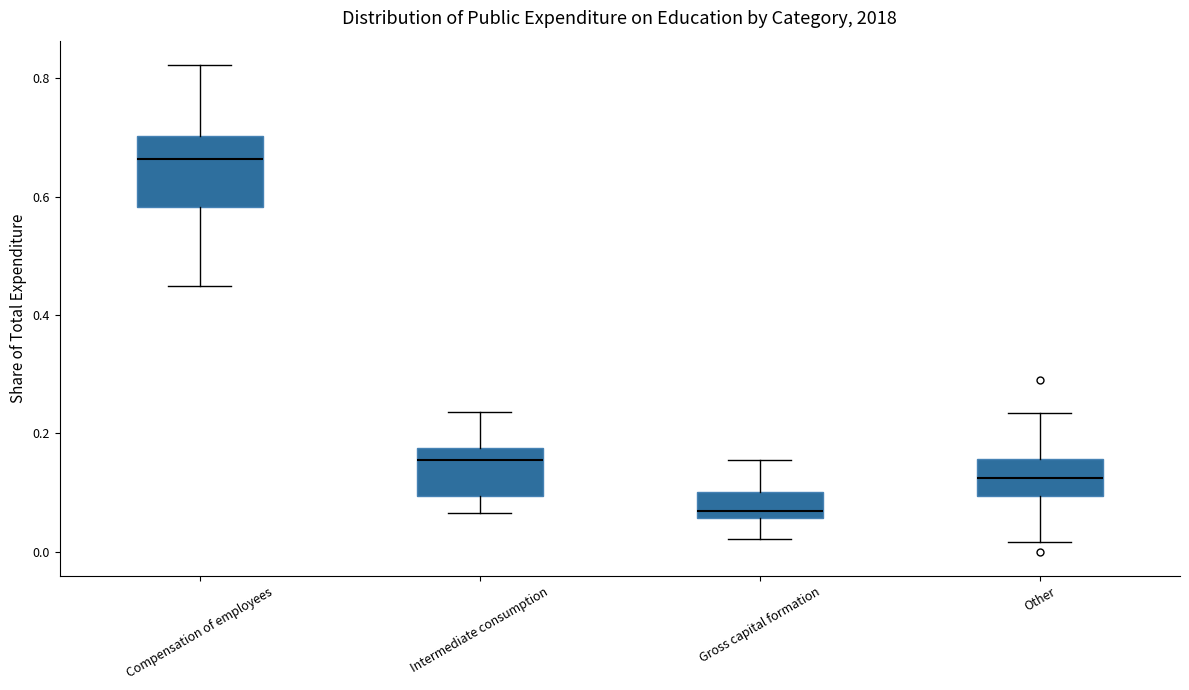

Where is the upper edge of the box for Other on the y-axis? The values are not printed on the chart, so give them approximately, as read against the axis.

0.16